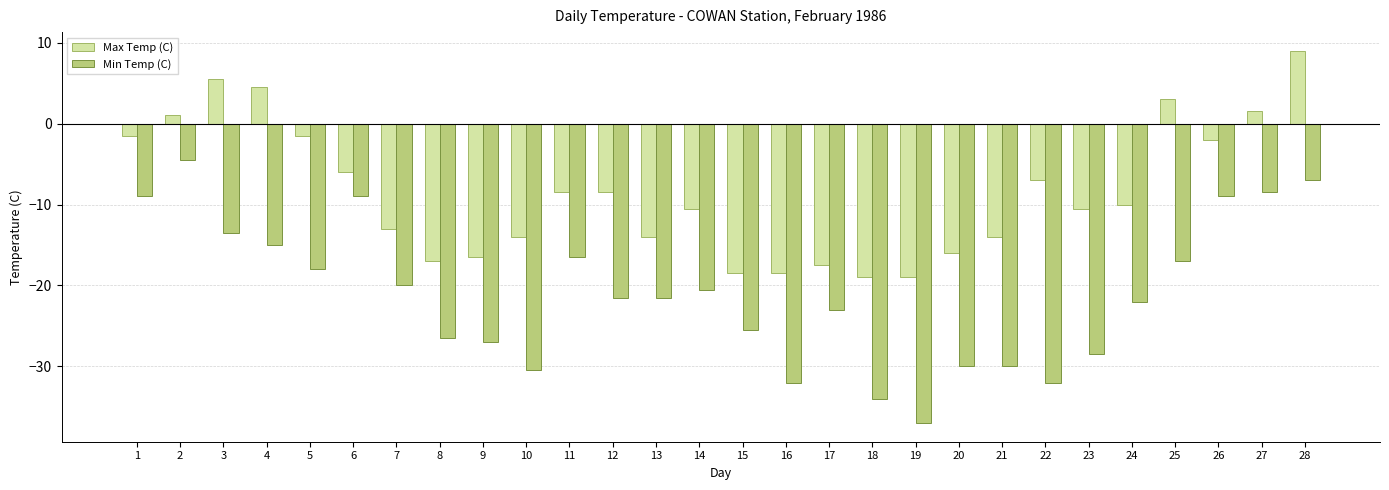

At which label does Max Temp (C) reach its peak?

28